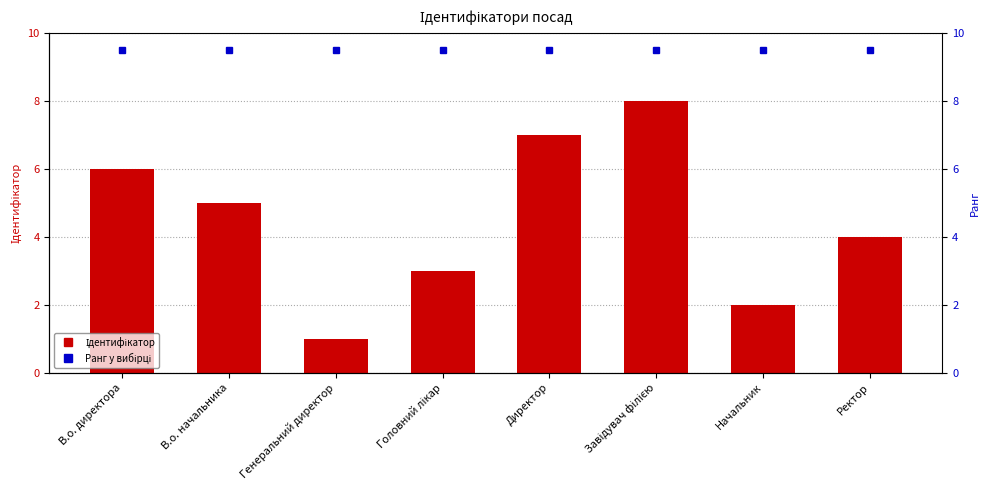

What is the difference between the second highest and minimum values?

6